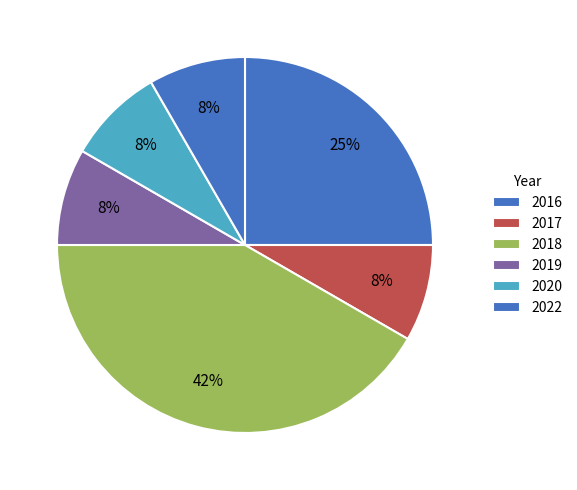

Count the number of slices in the pie.

6